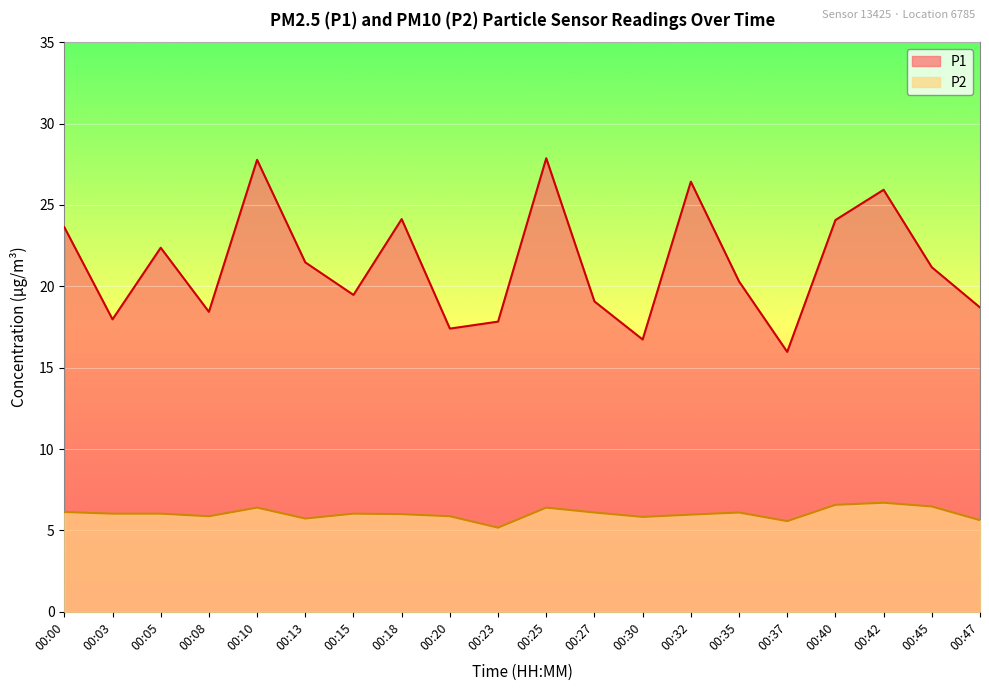

What is the lowest value of the P2 series?

5.2